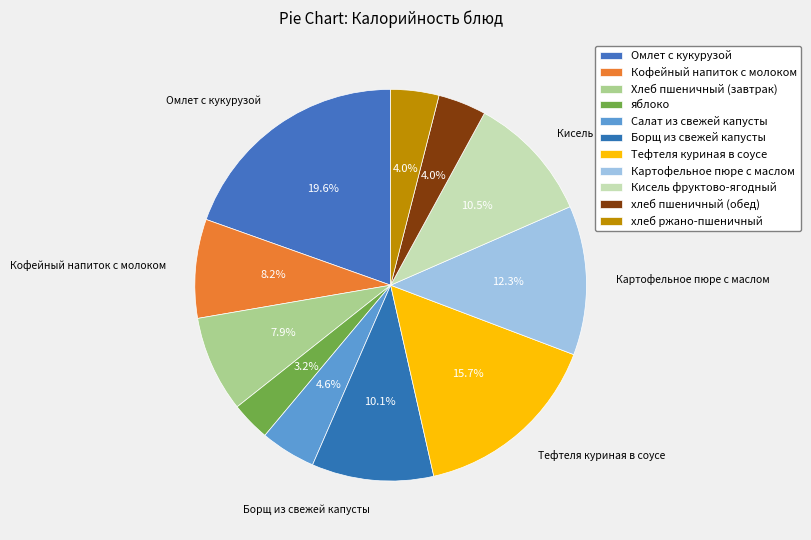

To the nearest percent, what percentage of the pie is яблоко?

3%